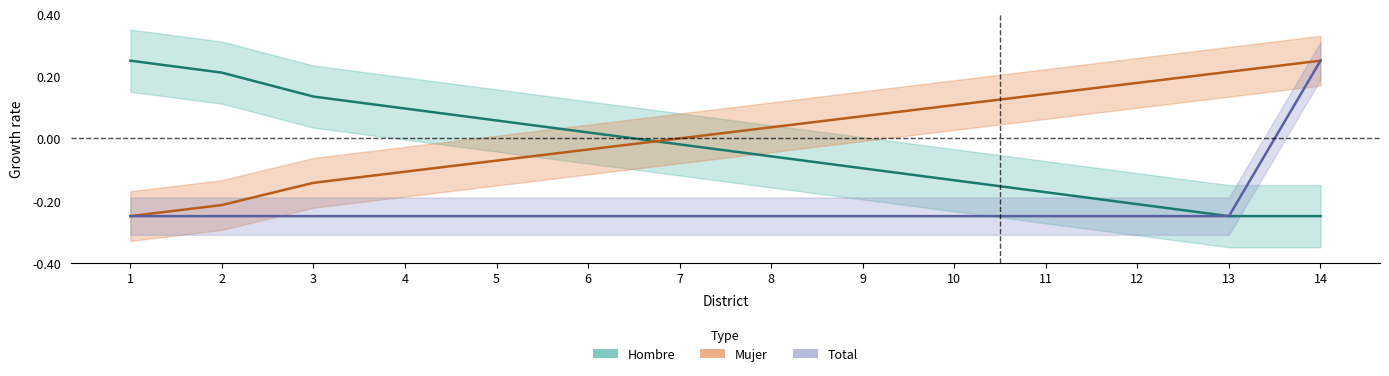

Does the chart have visible grid lines?

No